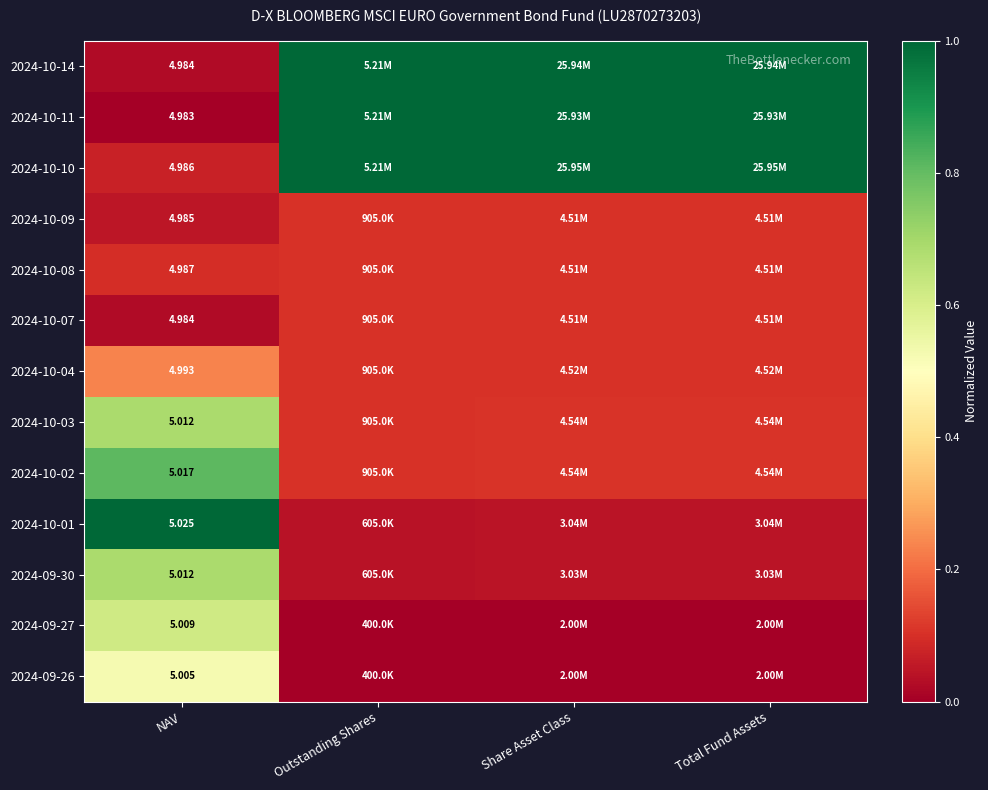

List the series in order of their peak value, highest first.

2024-10-14, 2024-10-11, 2024-10-10, 2024-10-01, 2024-10-02, 2024-10-03, 2024-09-30, 2024-09-27, 2024-09-26, 2024-10-04, 2024-10-09, 2024-10-08, 2024-10-07